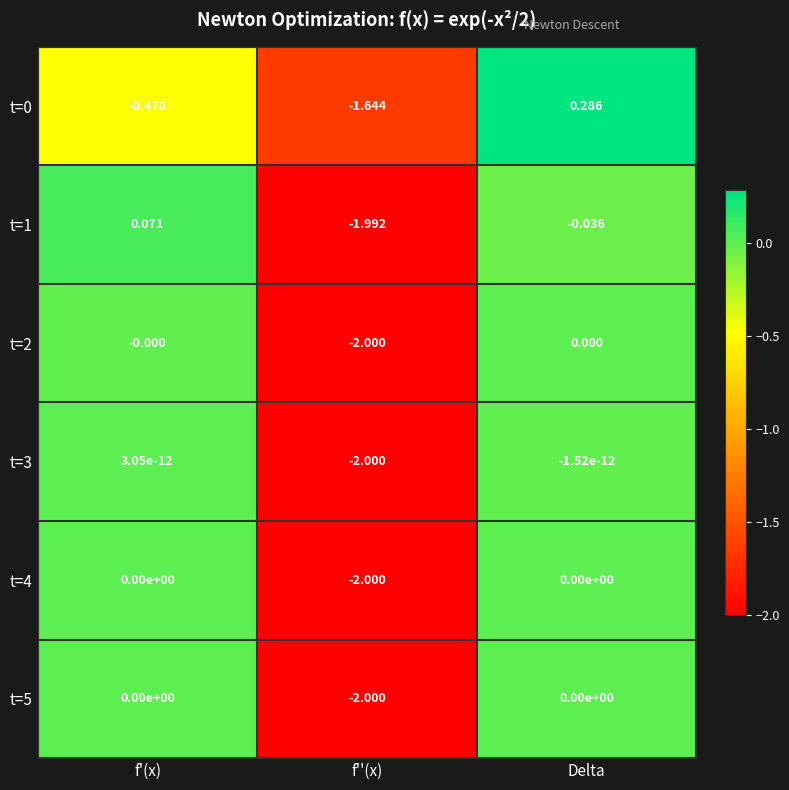

What is the smallest value displayed?

-2.0